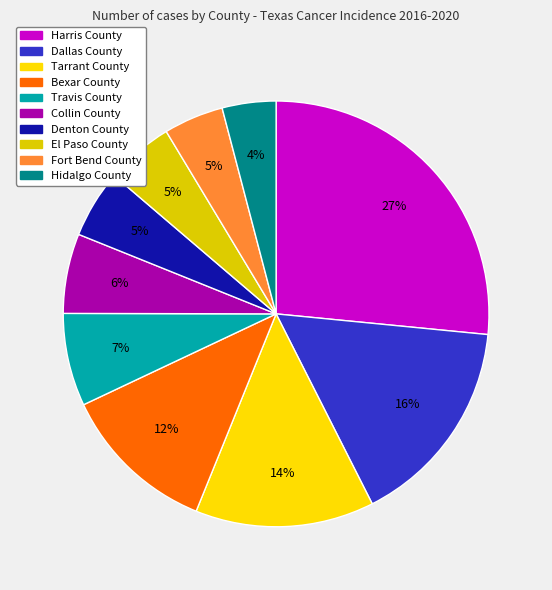

What is the ratio of the value at Fort Bend County to the value at El Paso County?

0.9